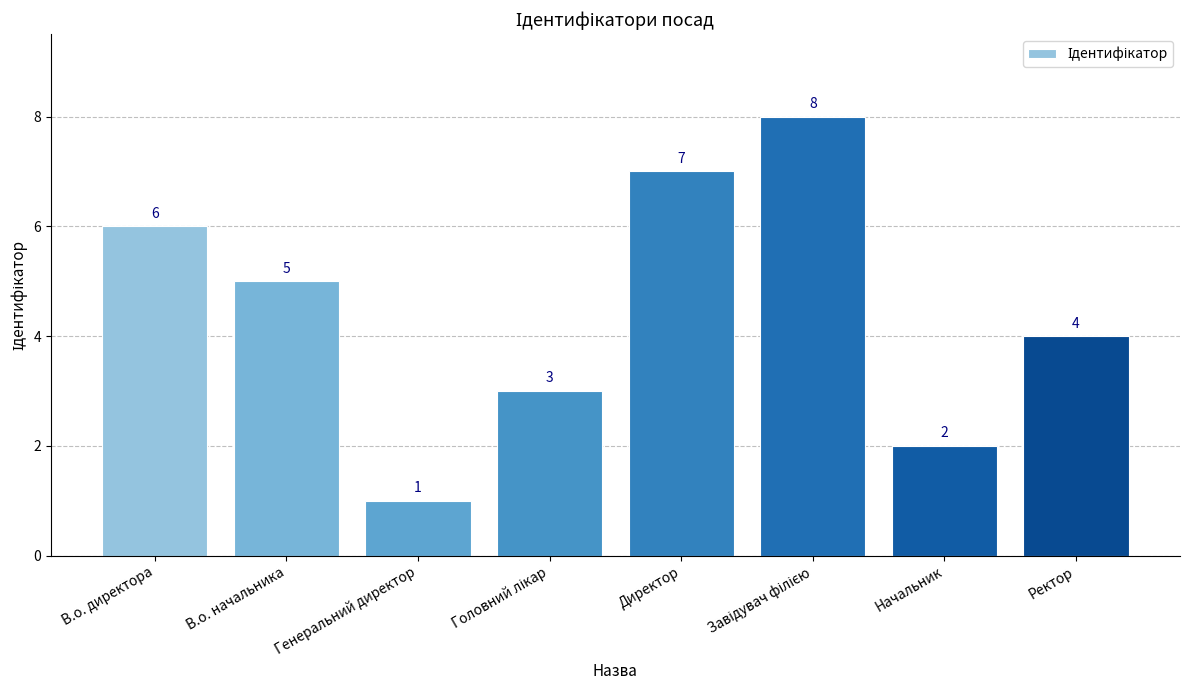

What is the label of the 7th bar from the right?

В.о. начальника